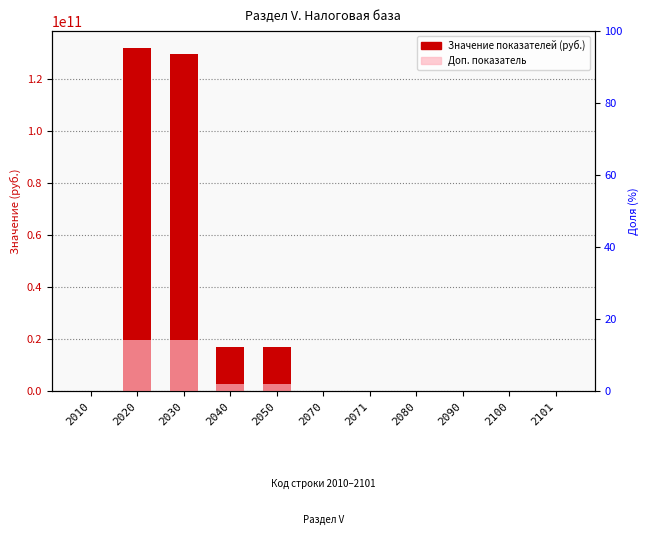

Rank the series at 2040 from highest to lowest value.

Значение показателей (руб.), Доп. показатель